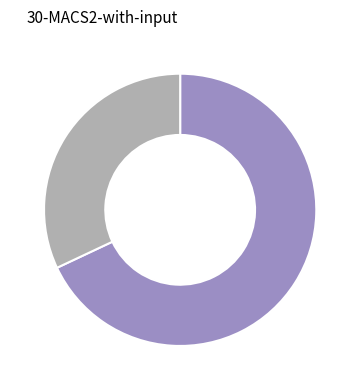

Does any single category account for the majority?

Yes